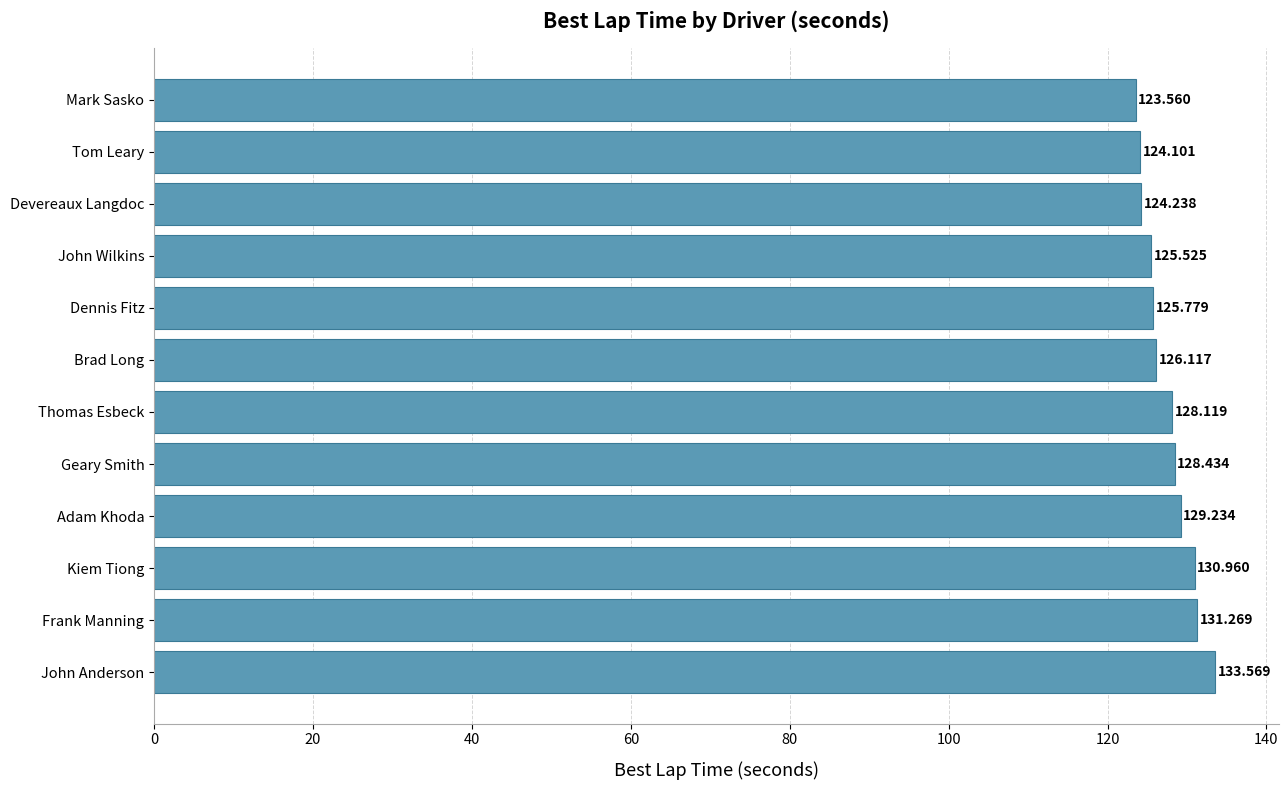

Between Dennis Fitz and Thomas Esbeck, which is larger?

Thomas Esbeck